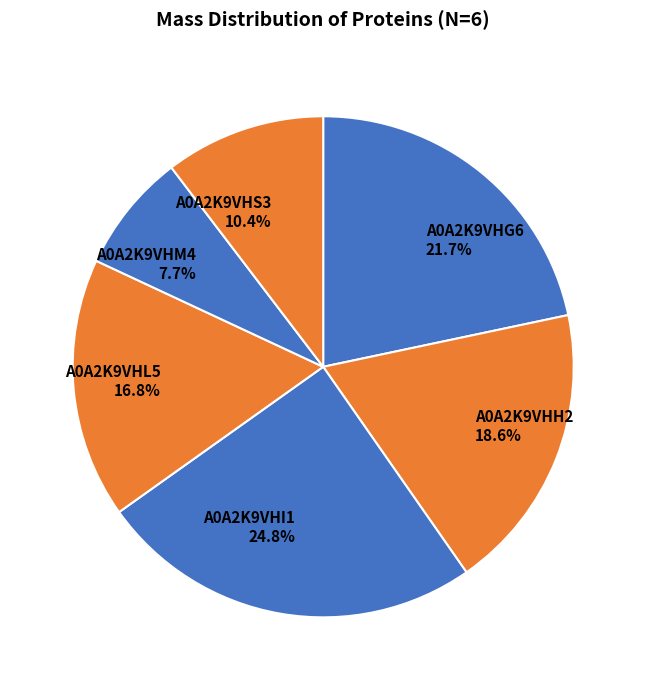

Is the sum of A0A2K9VHL5 and A0A2K9VHS3 greater than half?

No